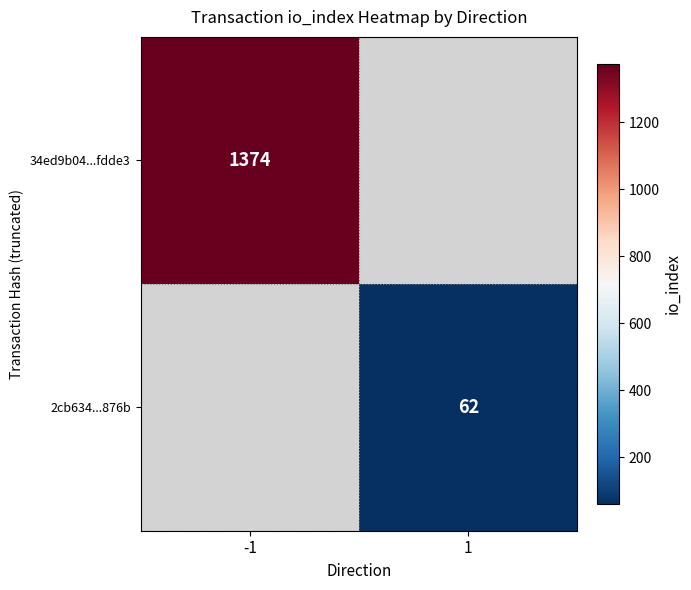

Is it true that 34ed9b04...fdde3 equals 1374 at -1?

True